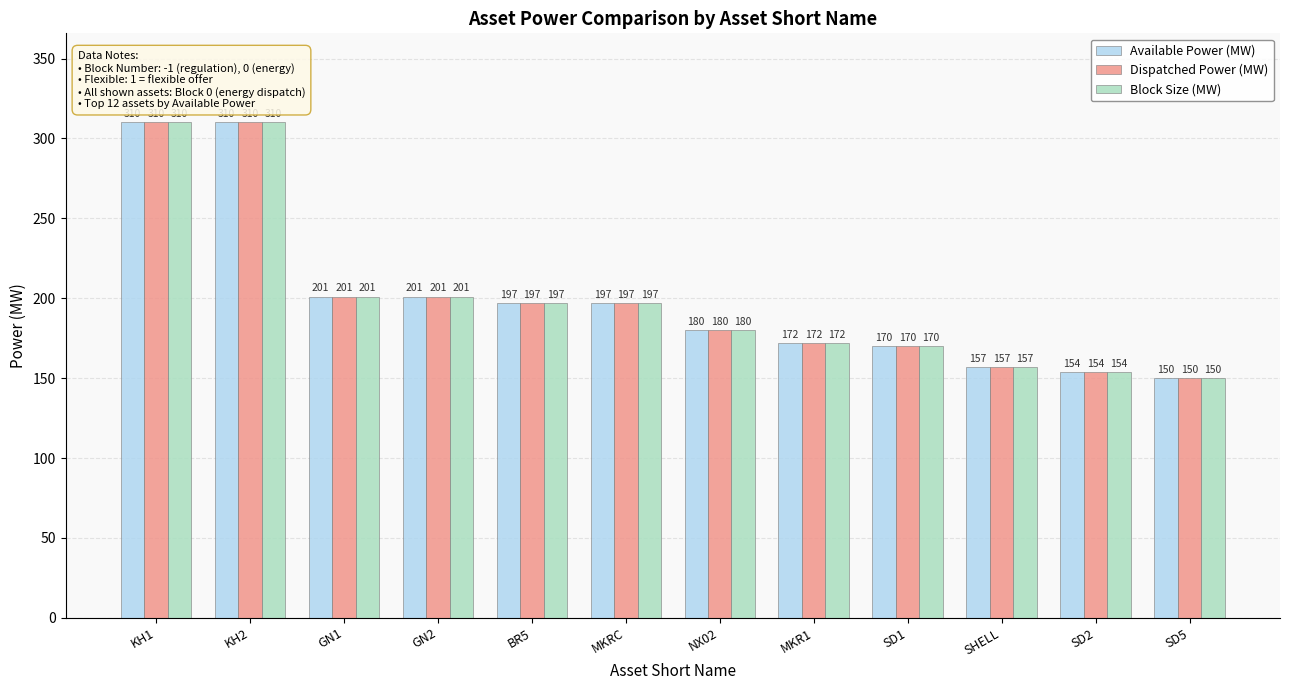

The value of Block Size (MW) at MKR1 is 279. True or false?

False